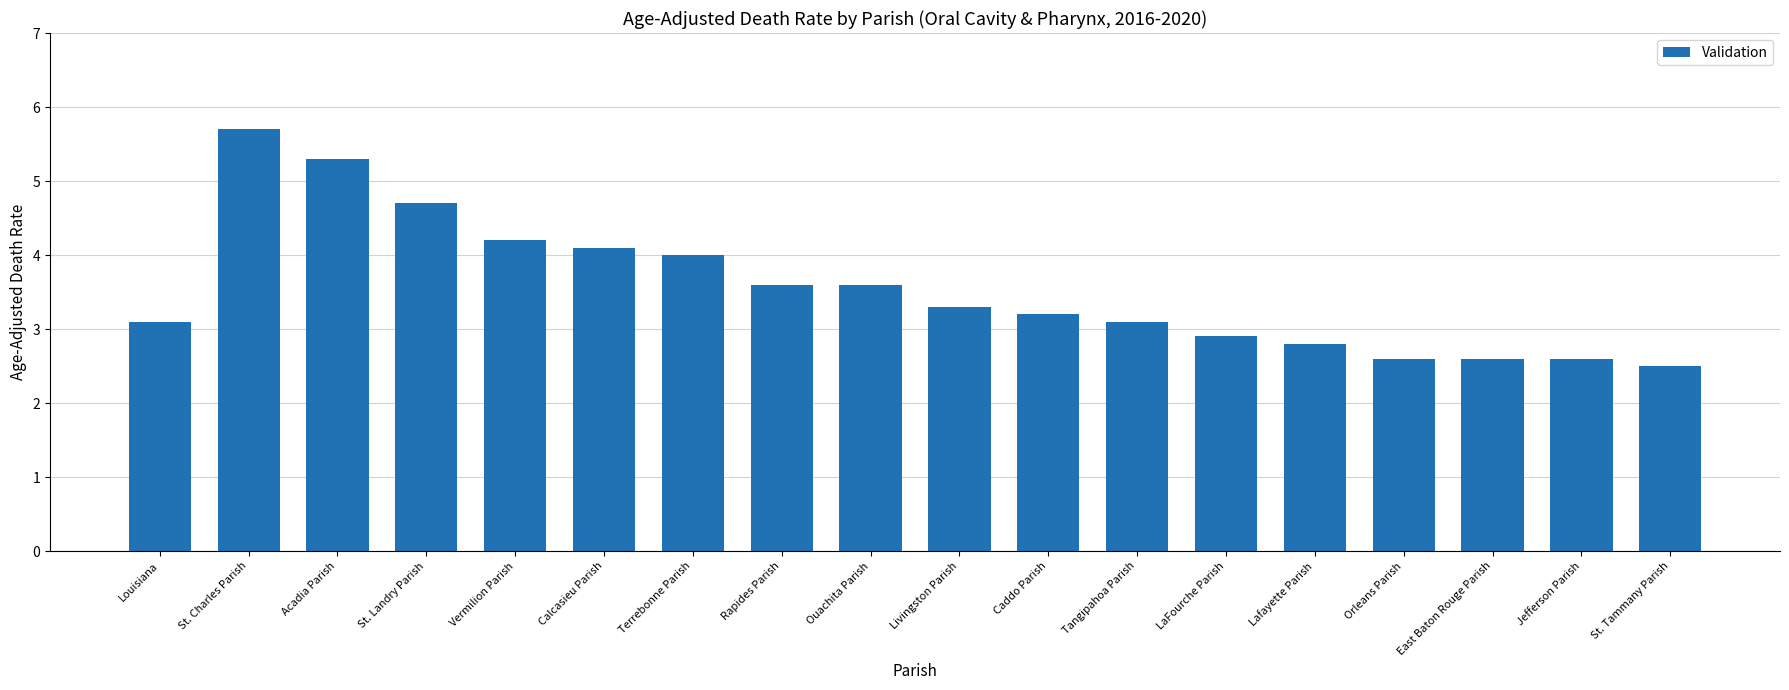

Approximately how many times larger is the value at Caddo Parish compared to Lafayette Parish?

1.1